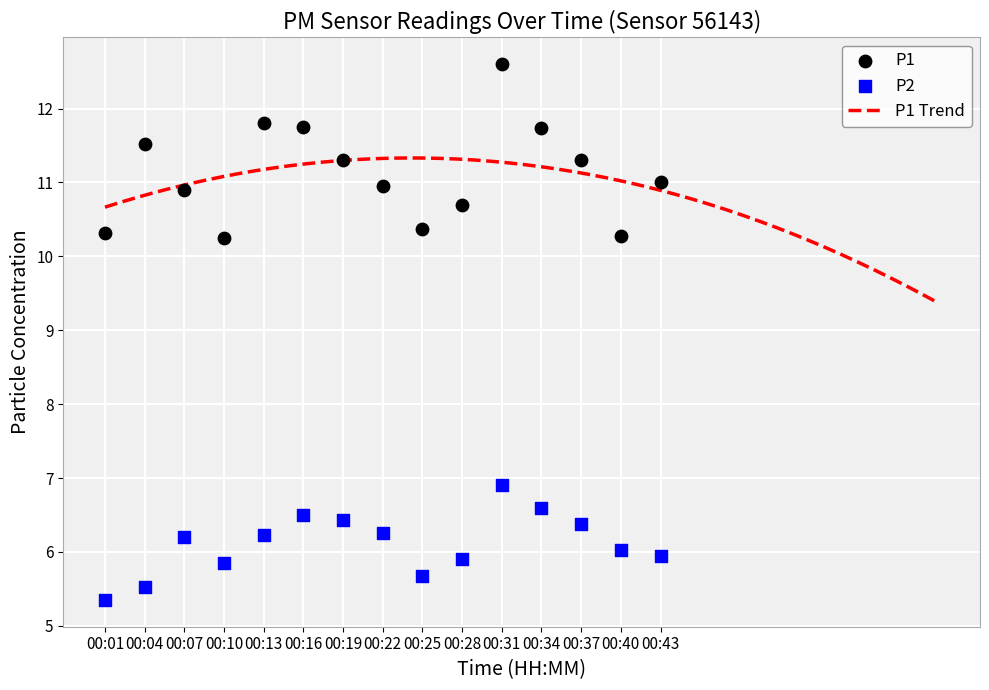

Is the value of P2 at 00:04 greater than the value of P1 at 00:01?

No